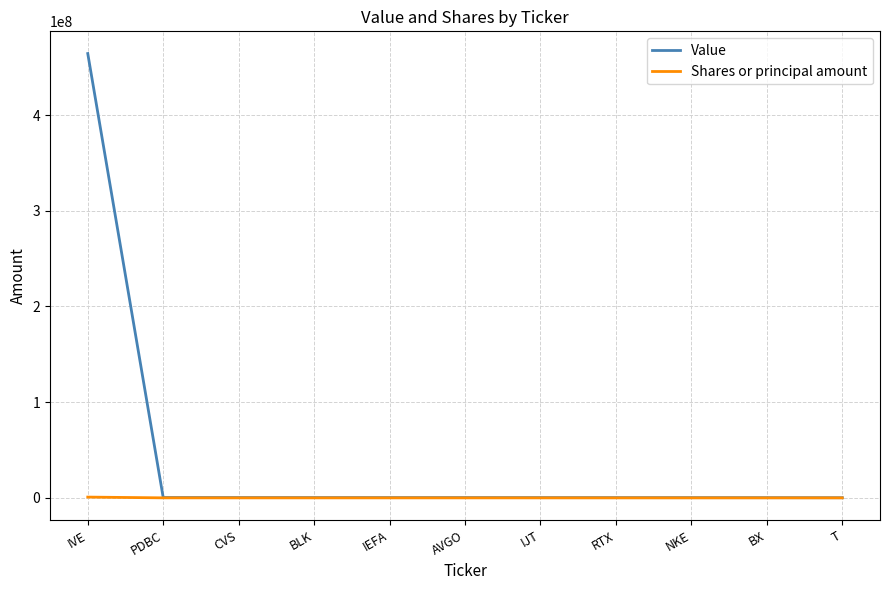

Between IVE and CVS, which series saw the biggest shift?

Value